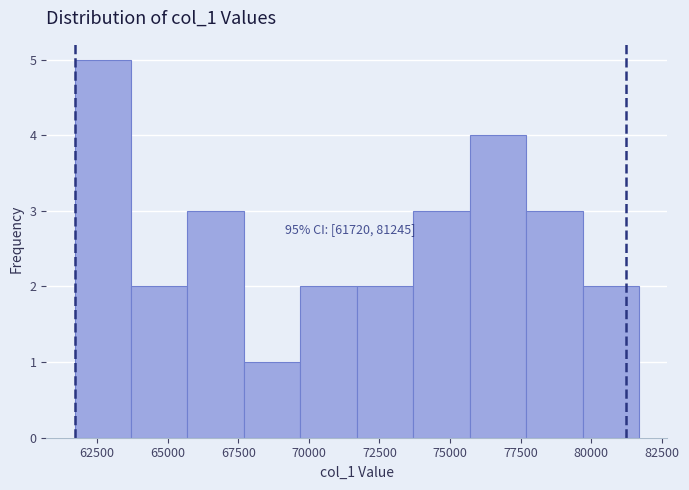

Over which range of the x-axis is the bar tallest?

61700 to 63700